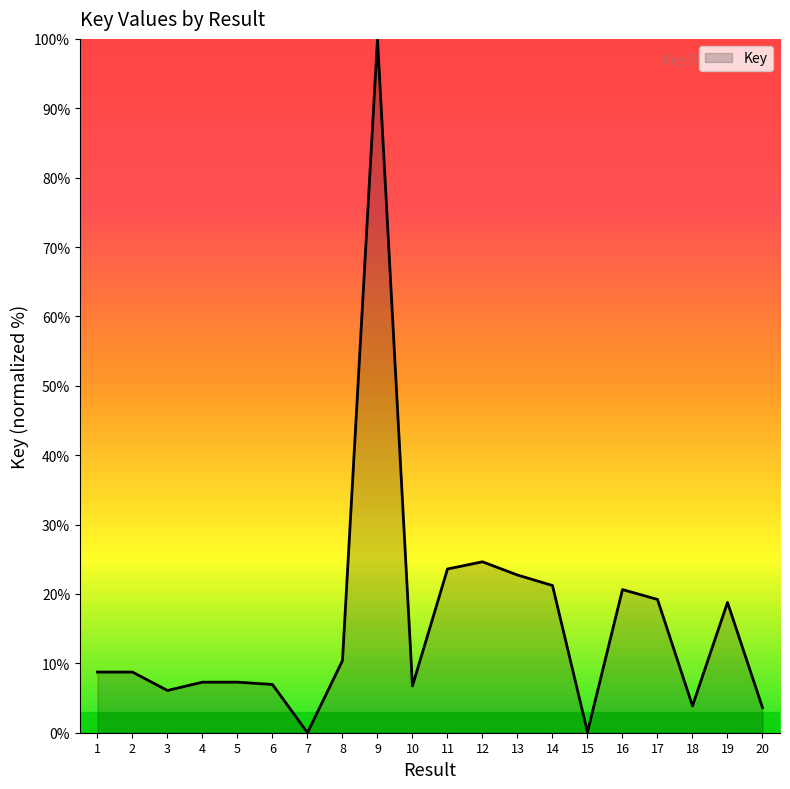

True or false: the data shows 9.7 at 13.

False